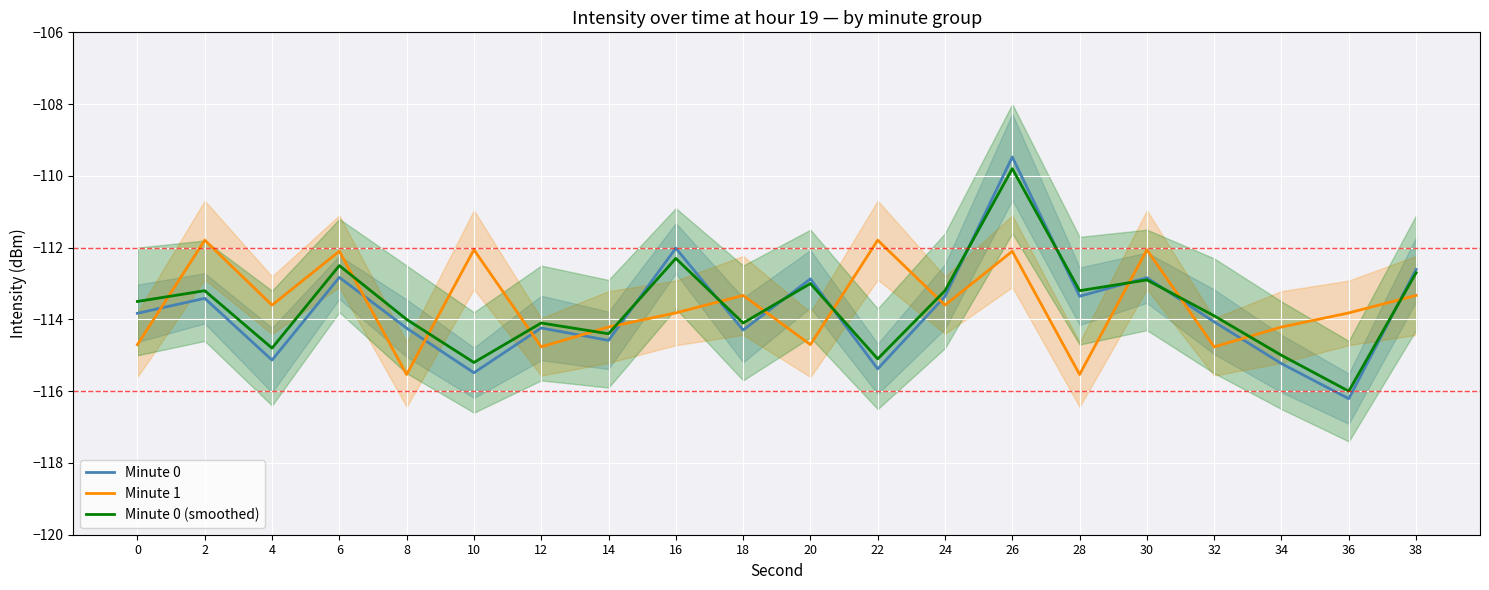

At which category does Minute 0 reach its first local peak?

2